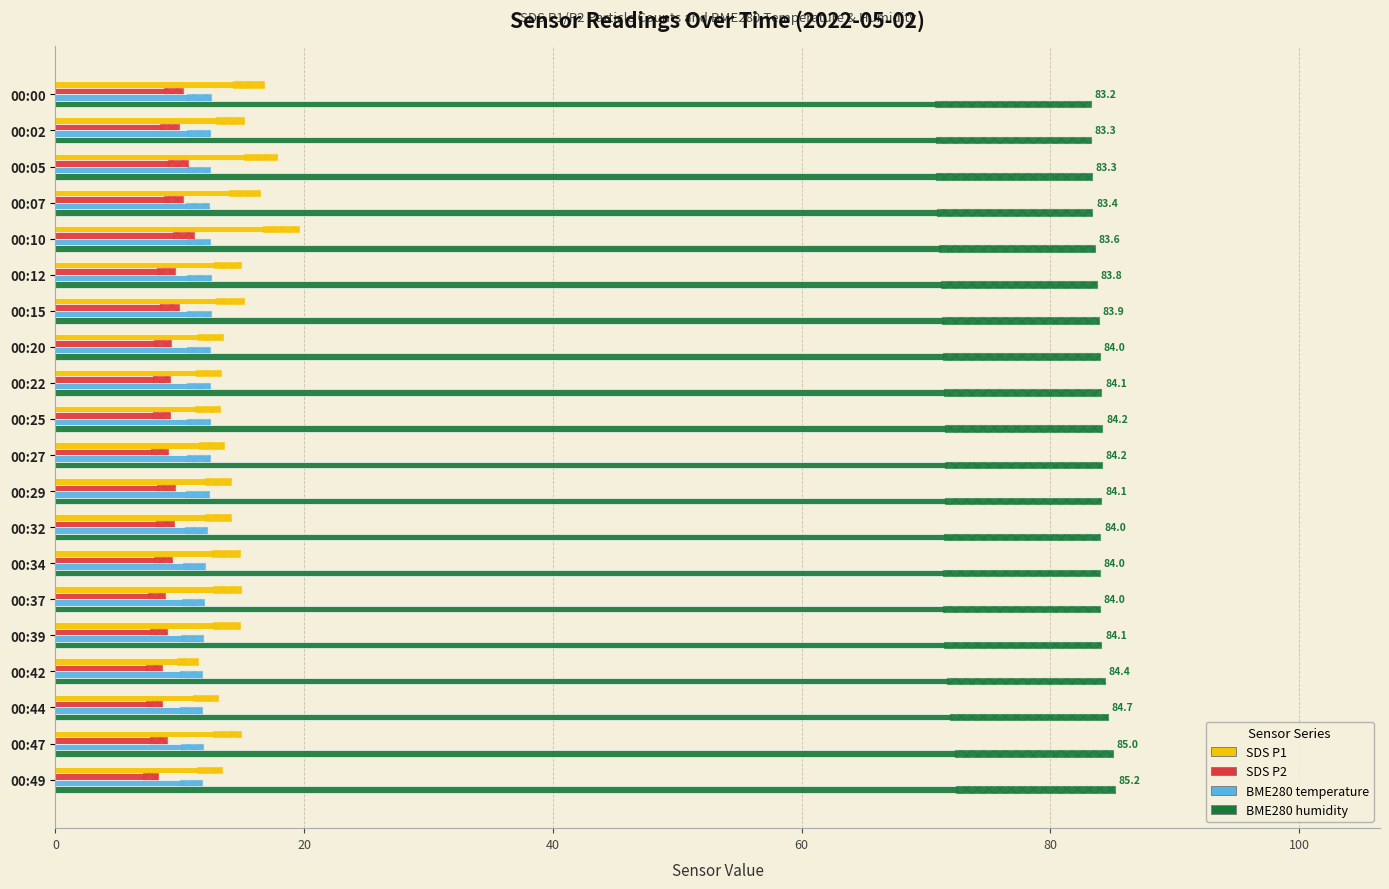

Count the number of categories in the chart.

20